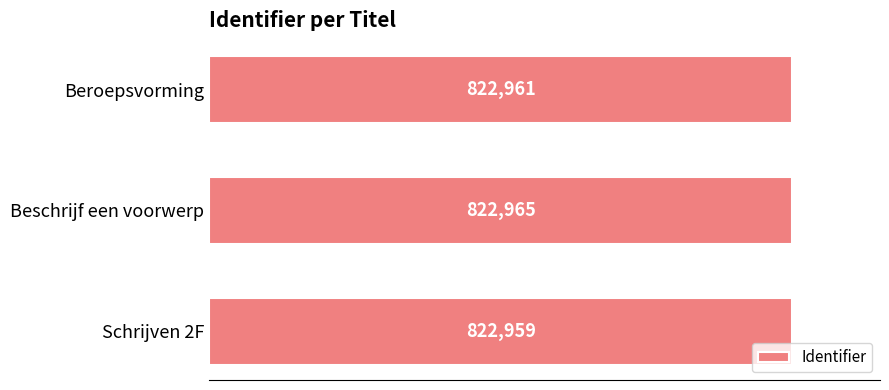

Count the number of categories in the chart.

3